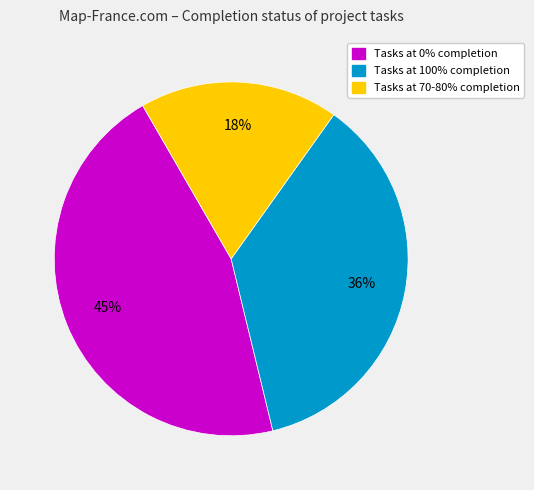

How many slices are in this pie chart?

3